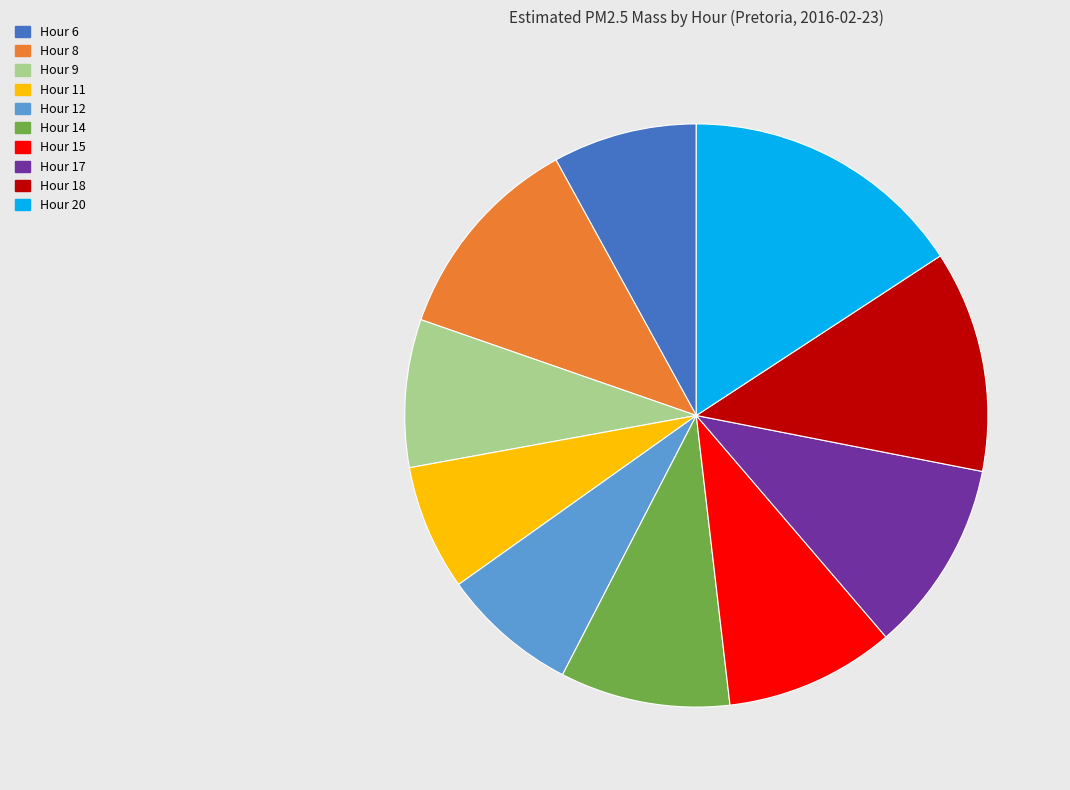

The Hour 17 slice represents 11% of the pie. True or false?

True